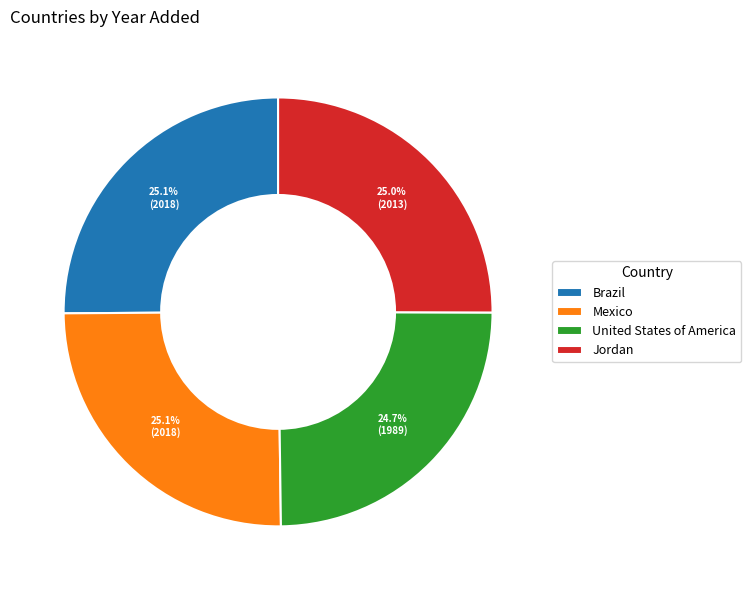

What is the ratio of the value at Mexico to the value at United States of America?

1.0